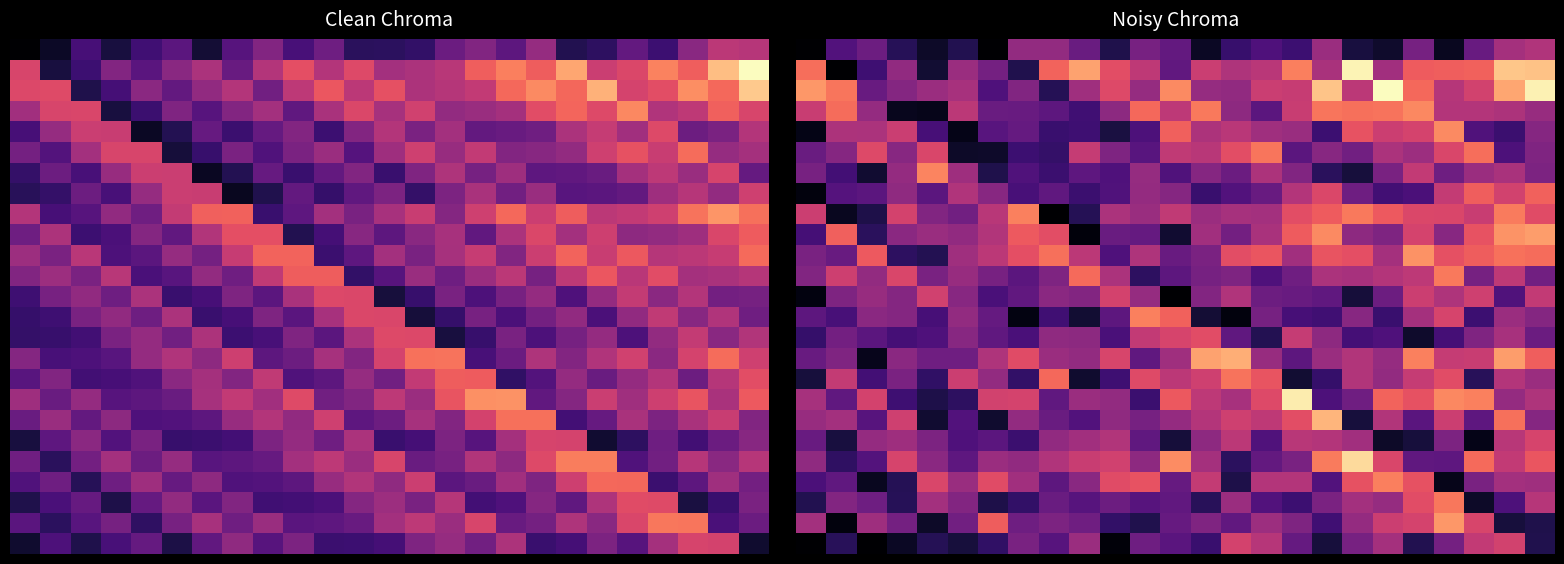

What is the spread (max minus min) of values at 2?

0.6